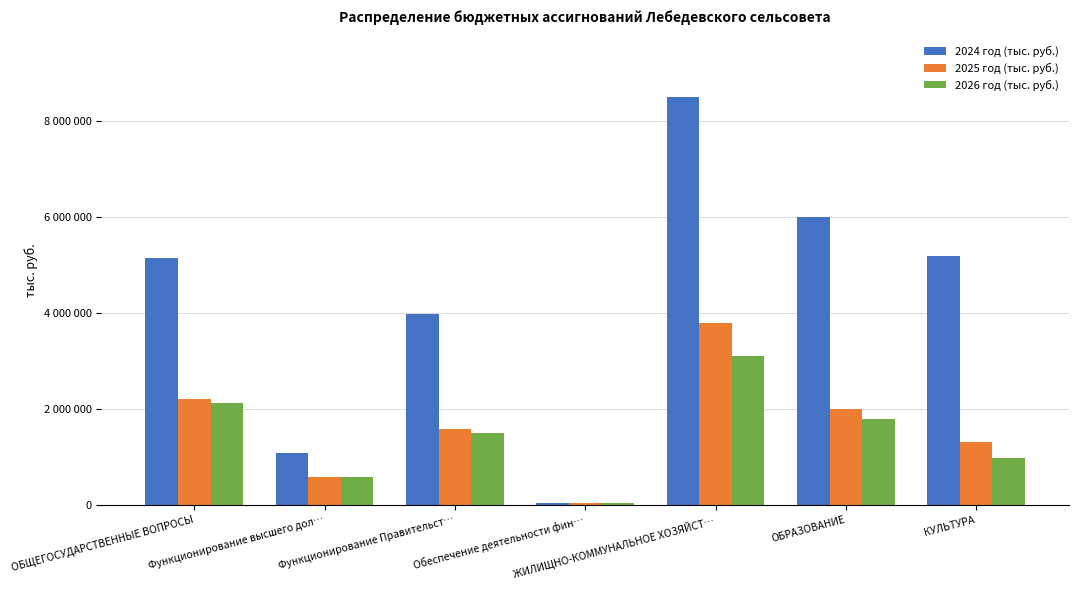

What is the sum of the 2026 год (тыс. руб.) values at Функционирование высшего дол… and ОБЩЕГОСУДАРСТВЕННЫЕ ВОПРОСЫ?

2701600.0